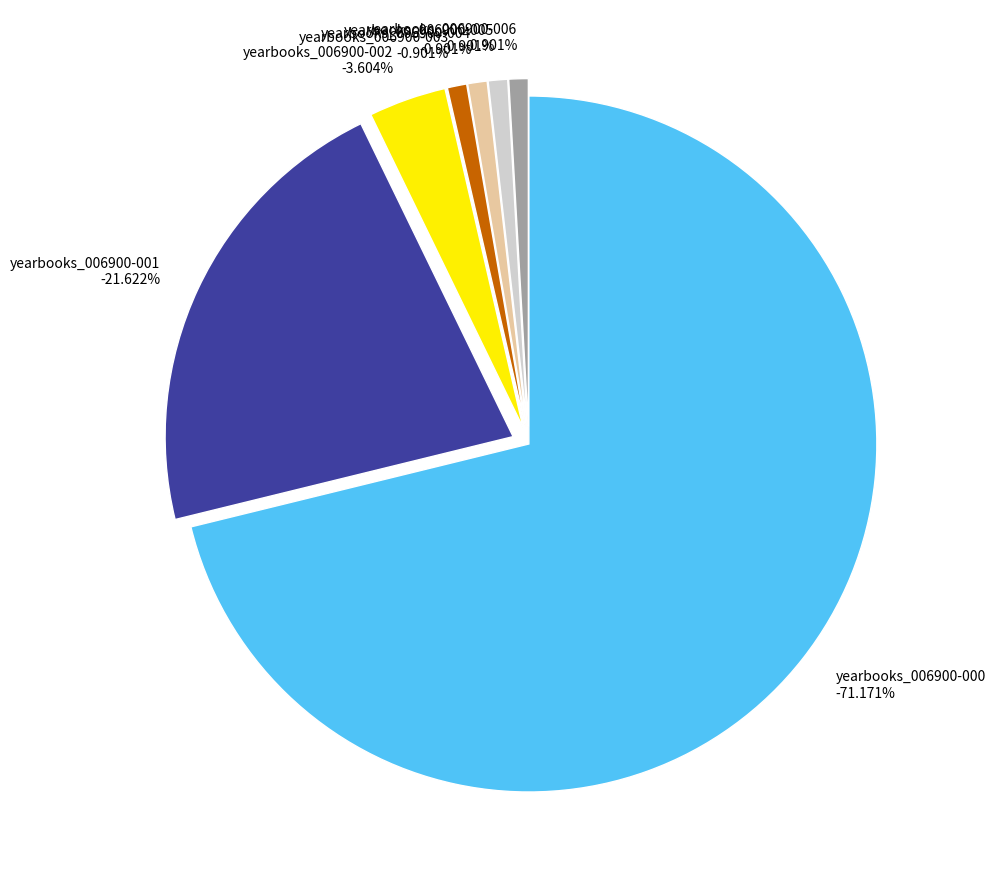

How many segments does this pie chart have?

7